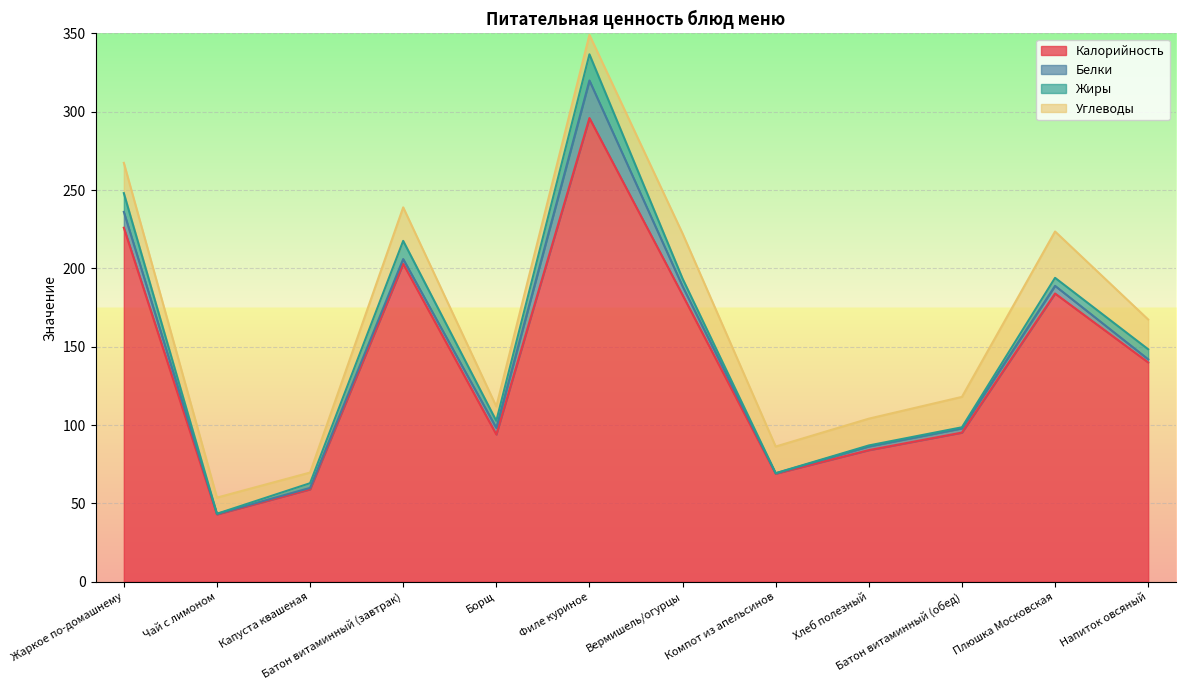

At how many categories does at least one series exceed 114?

6